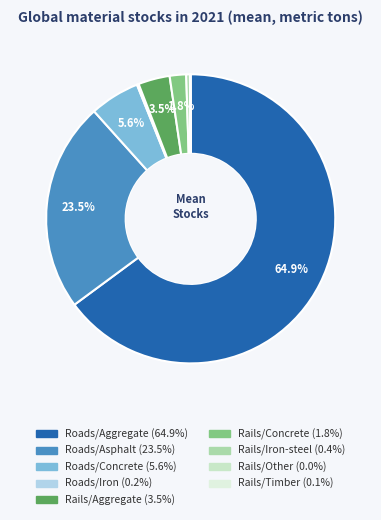

Is there a majority slice in this chart?

Yes